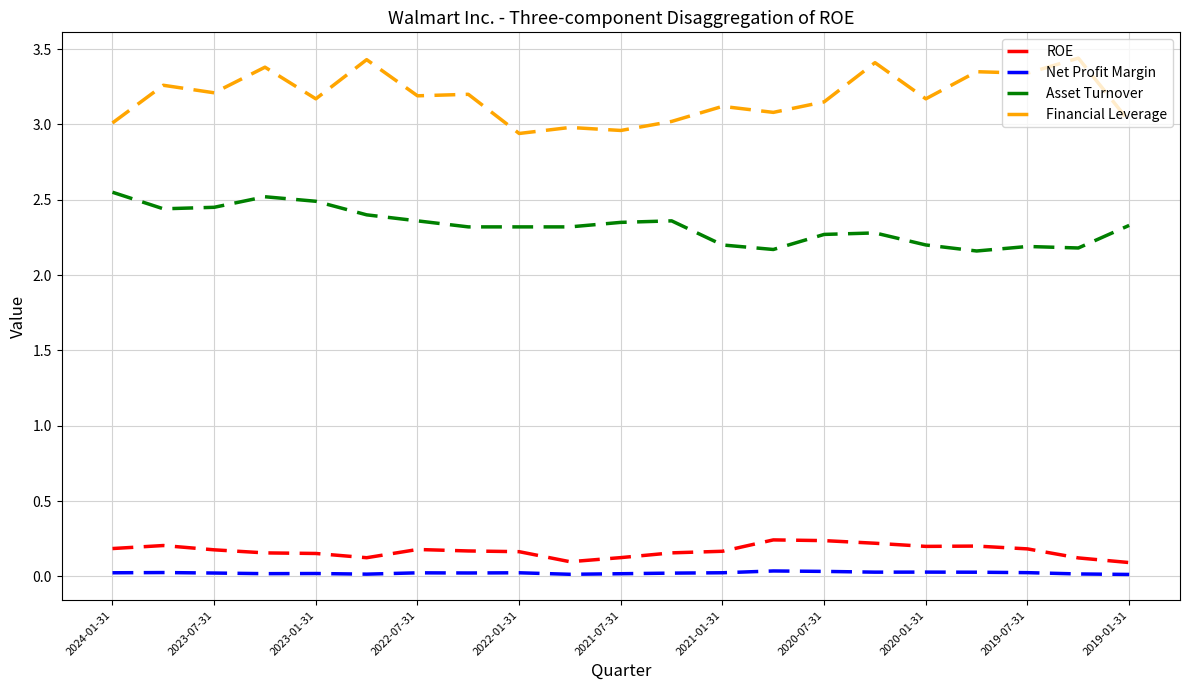

In Asset Turnover, how many points are higher than both neighbors (excluding endpoints)?

4